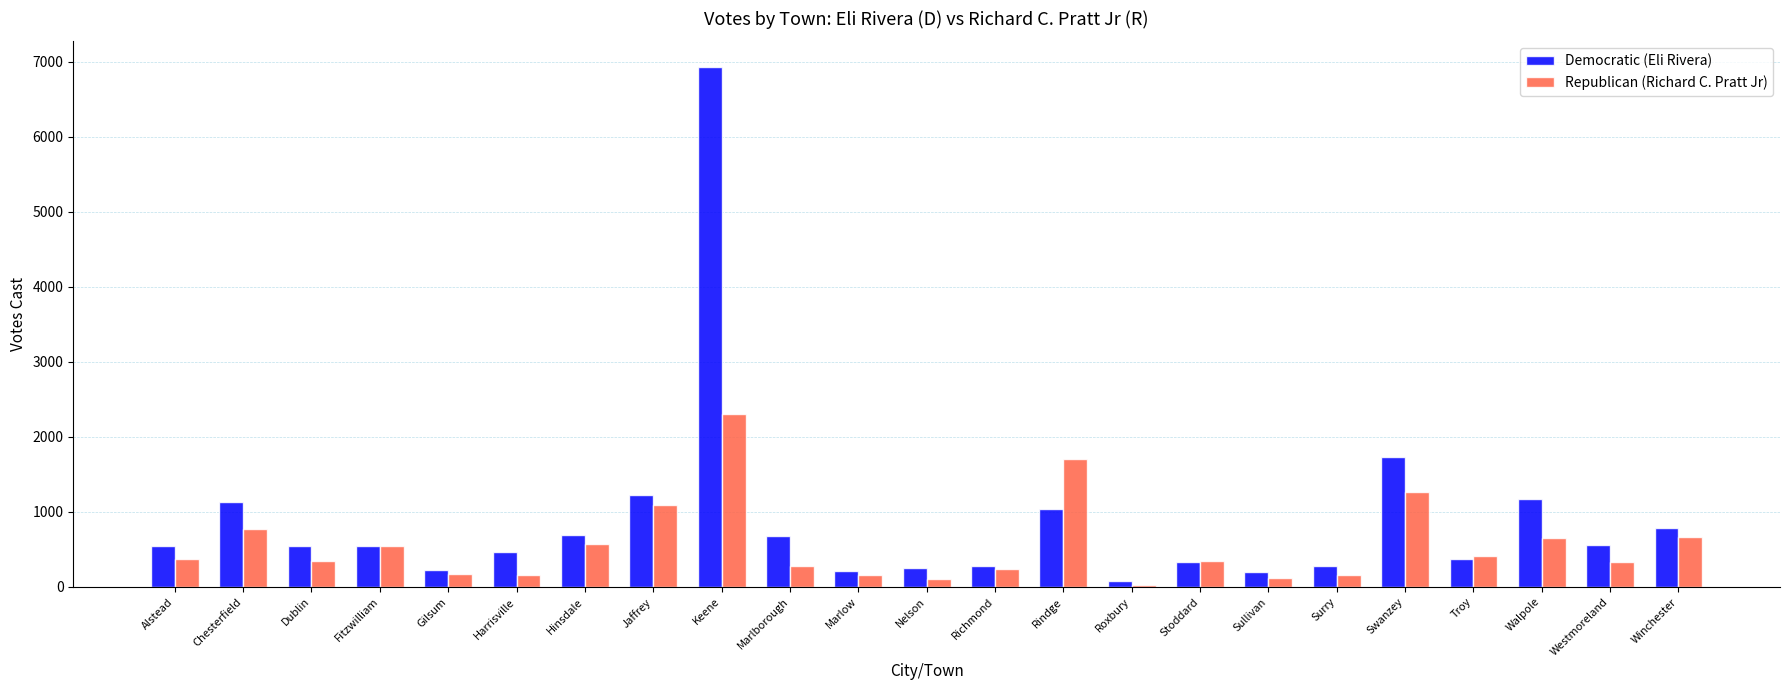

What is the highest value of the Democratic (Eli Rivera) series?

6927